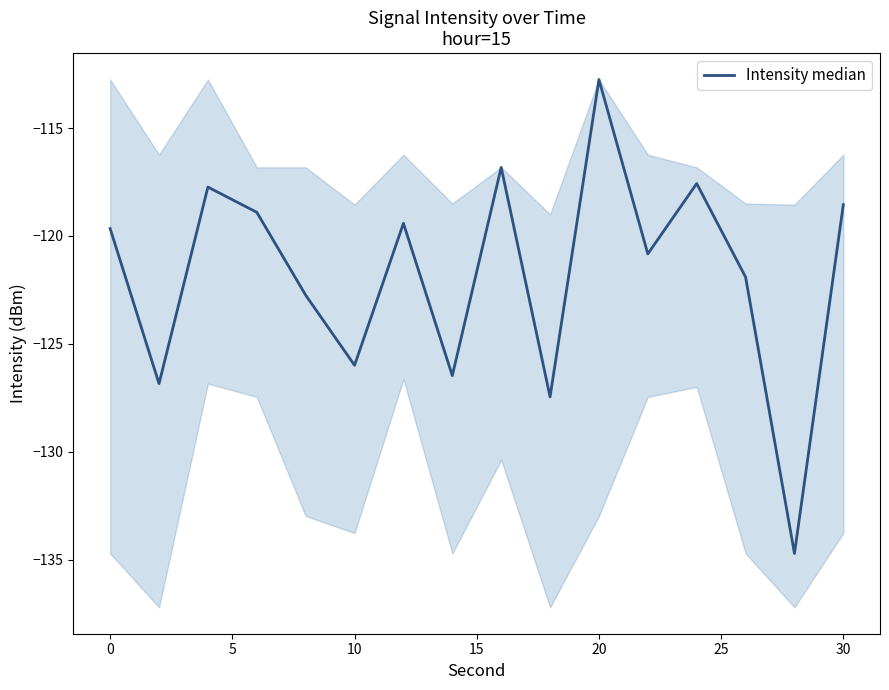

How many series are shown in this chart?

1